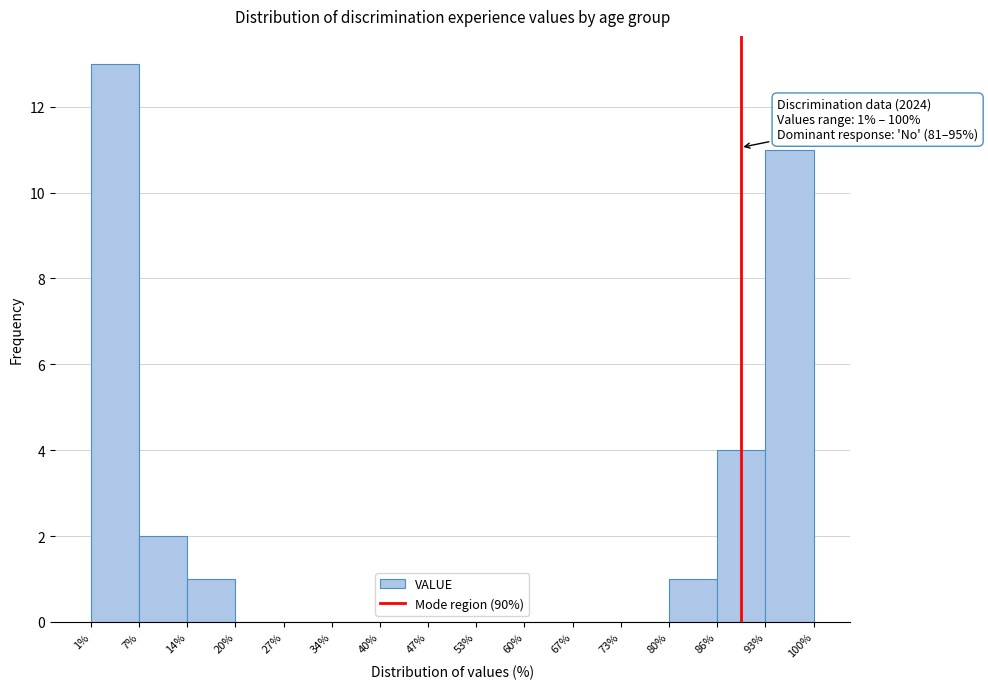

Over which range of the x-axis is the bar tallest?

1% to 7%